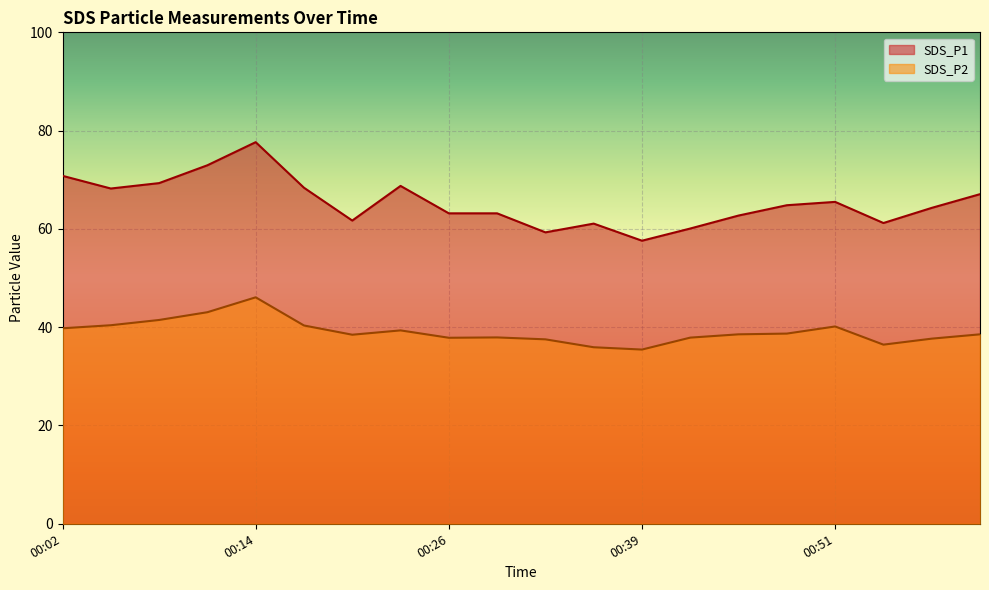

Which series has the largest range (max minus min)?

SDS_P1